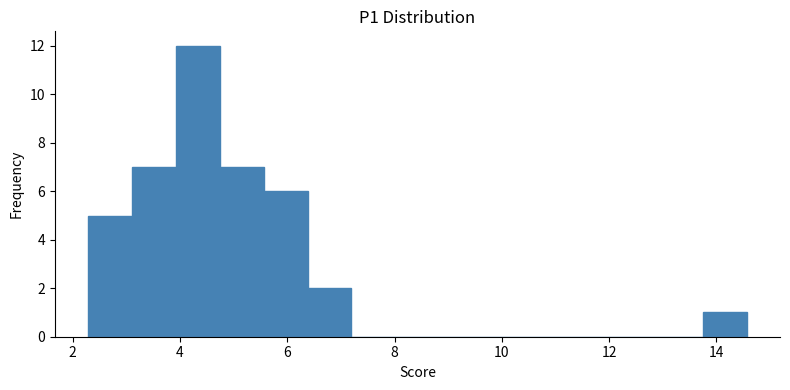

How tall is the bar that spans 6.4 to 7.2 on the x-axis? Neither the bar edges nor the heights are printed on the chart, so give them approximately, as read against the axes.

2